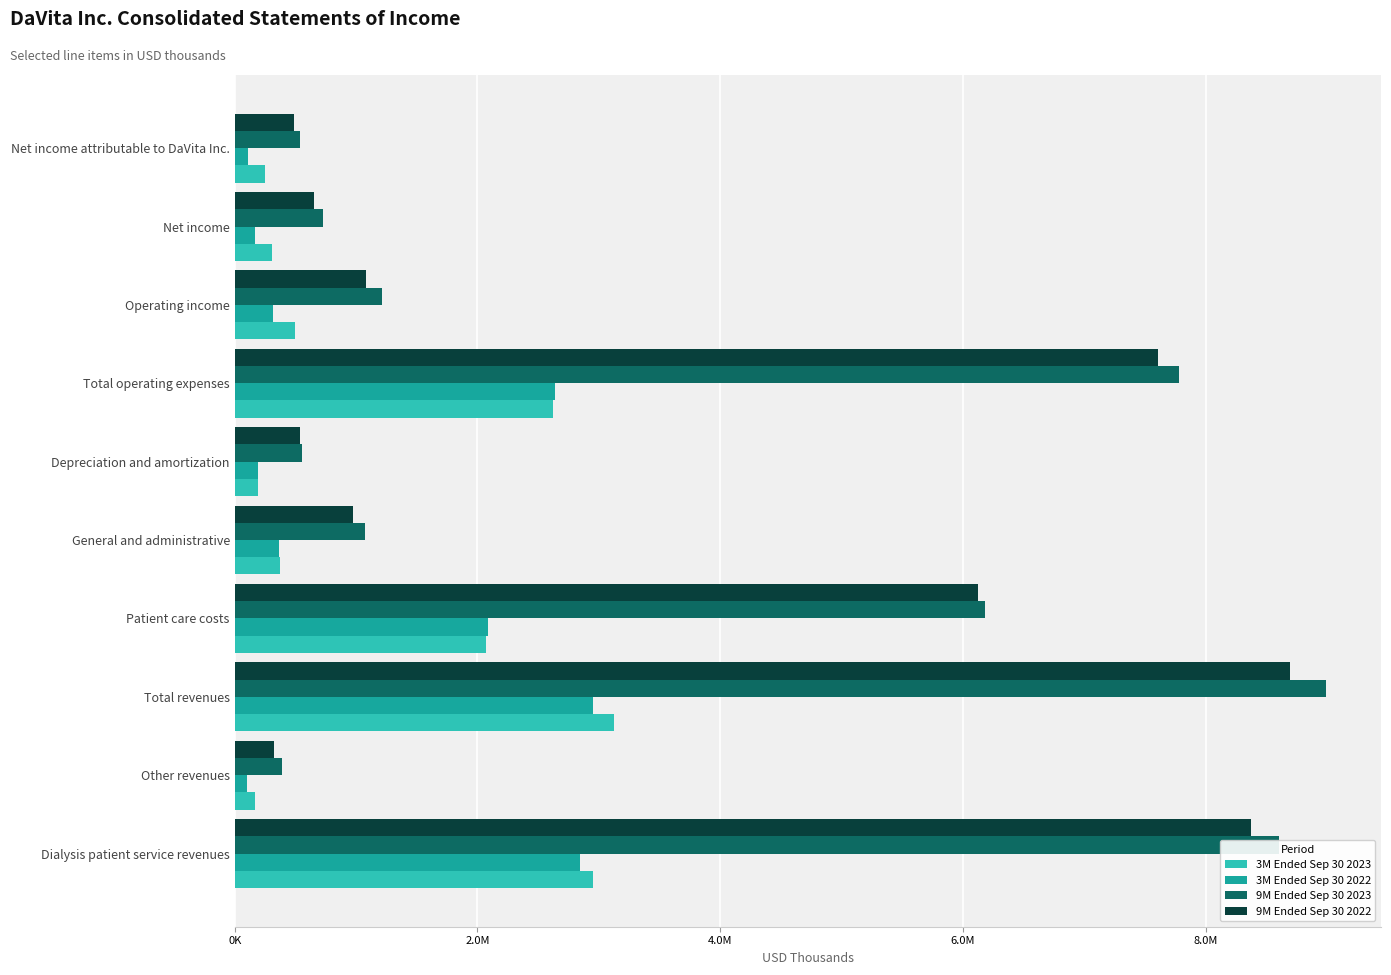

What are all the series names shown in the legend?

3M Ended Sep 30 2023, 3M Ended Sep 30 2022, 9M Ended Sep 30 2023, 9M Ended Sep 30 2022